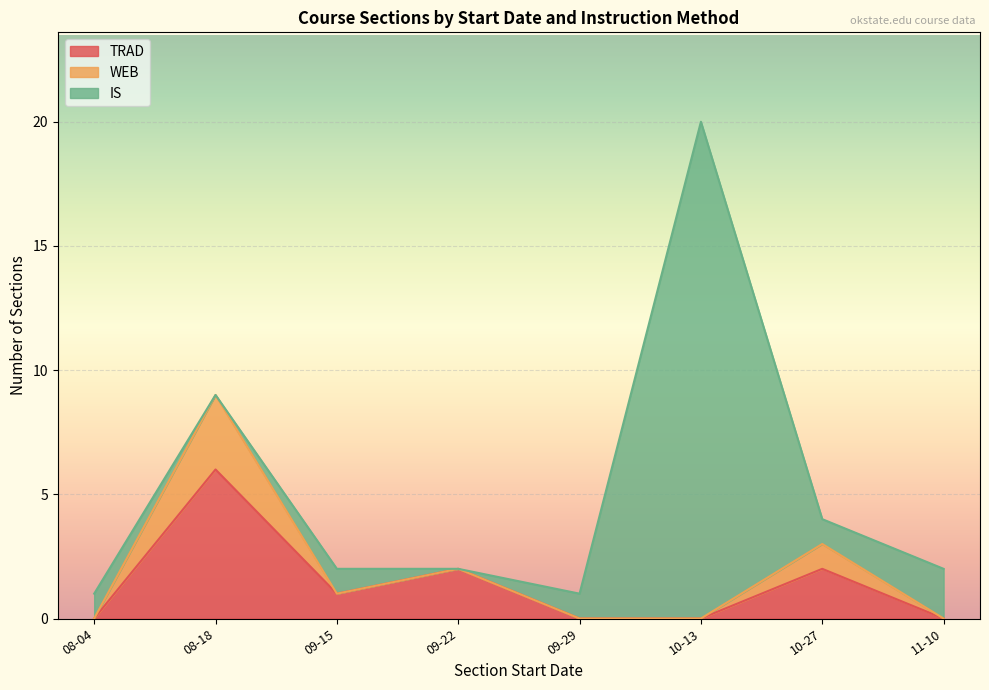

Read the WEB value at 2025-09-15.

1